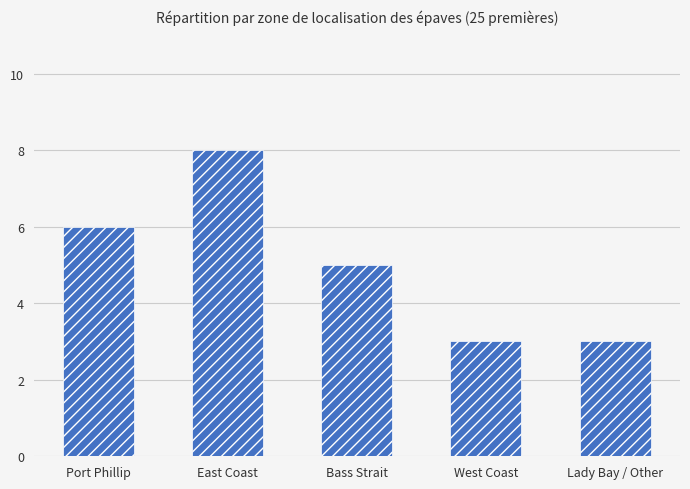

Reading left to right, list all the values displayed in this chart.

Port Phillip=6	East Coast=8	Bass Strait=5	West Coast=3	Lady Bay / Other=3